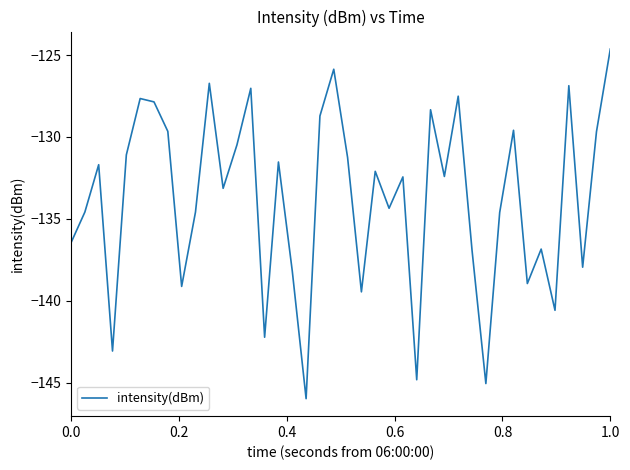

Is this an area chart (filled region under the line)?

No